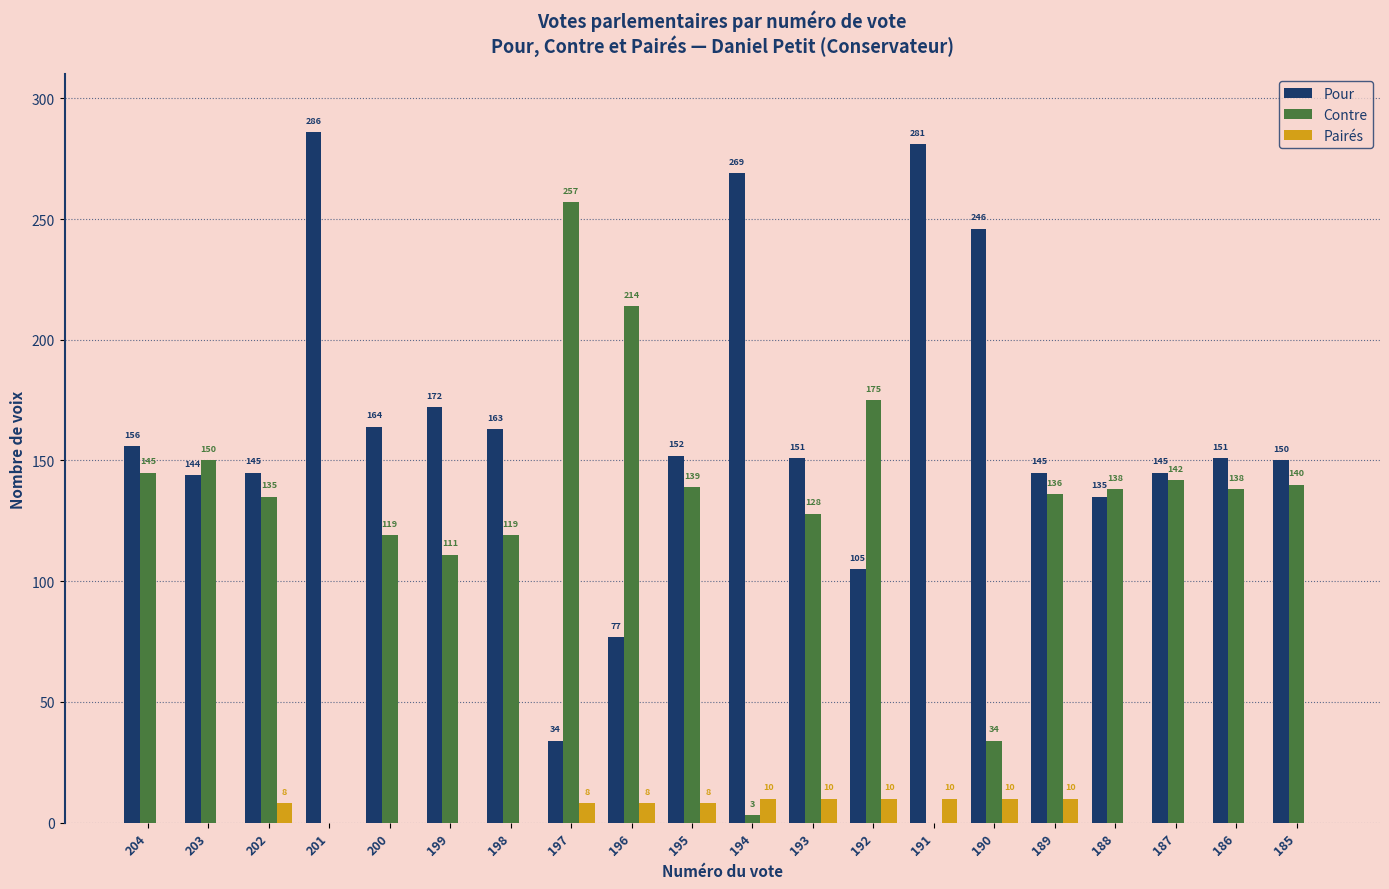

How many distinct data groups are displayed?

3